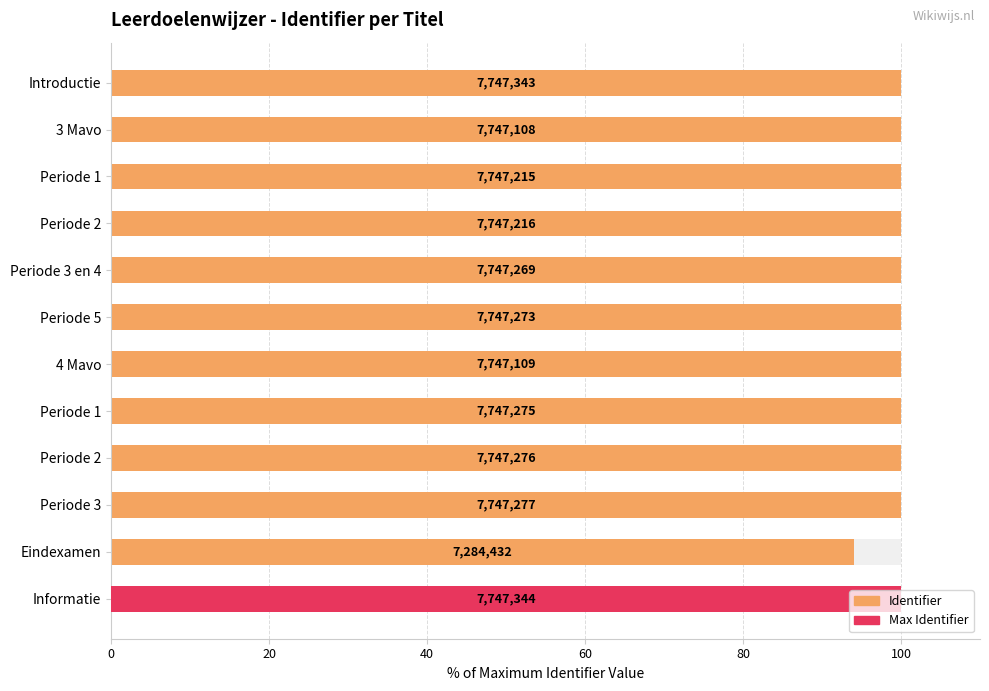

Reading left to right, transcribe all the data shown in this chart.

100.0	100.0	100.0	100.0	100.0	100.0	100.0	100.0	100.0	100.0	94.0	100.0